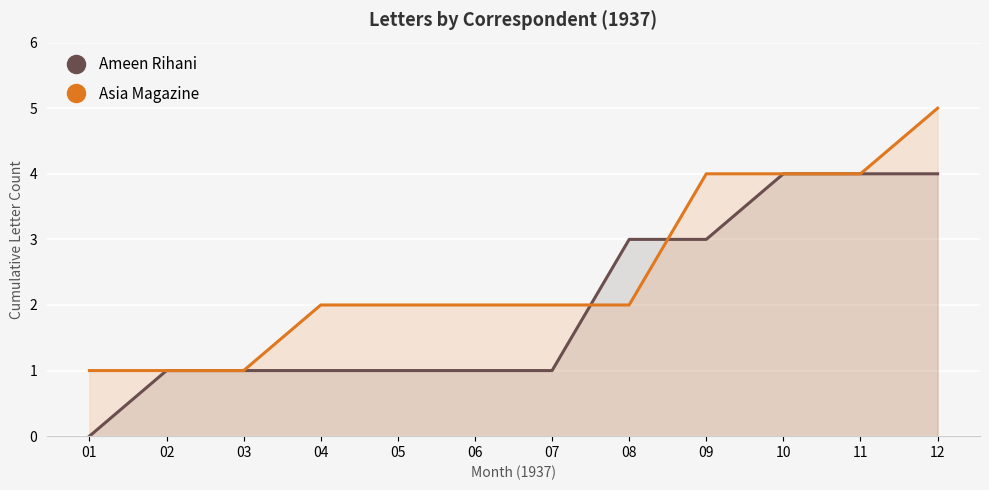

The Ameen Rihani series shows 2 at 06. True or false?

False